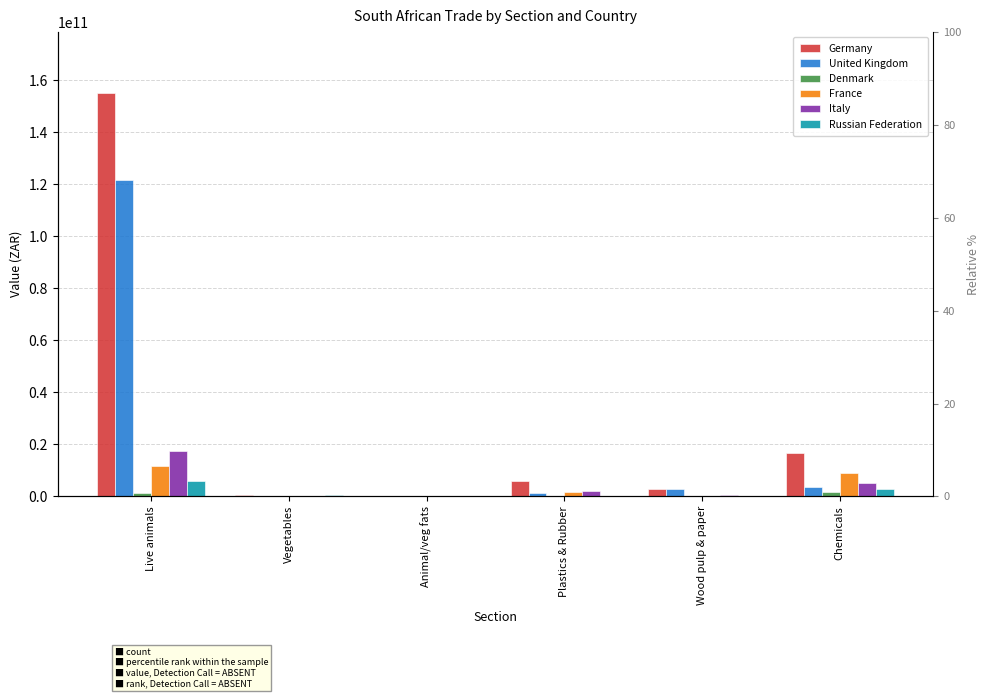

True or false: Italy has a value of 7274734576 at Chemicals.

False